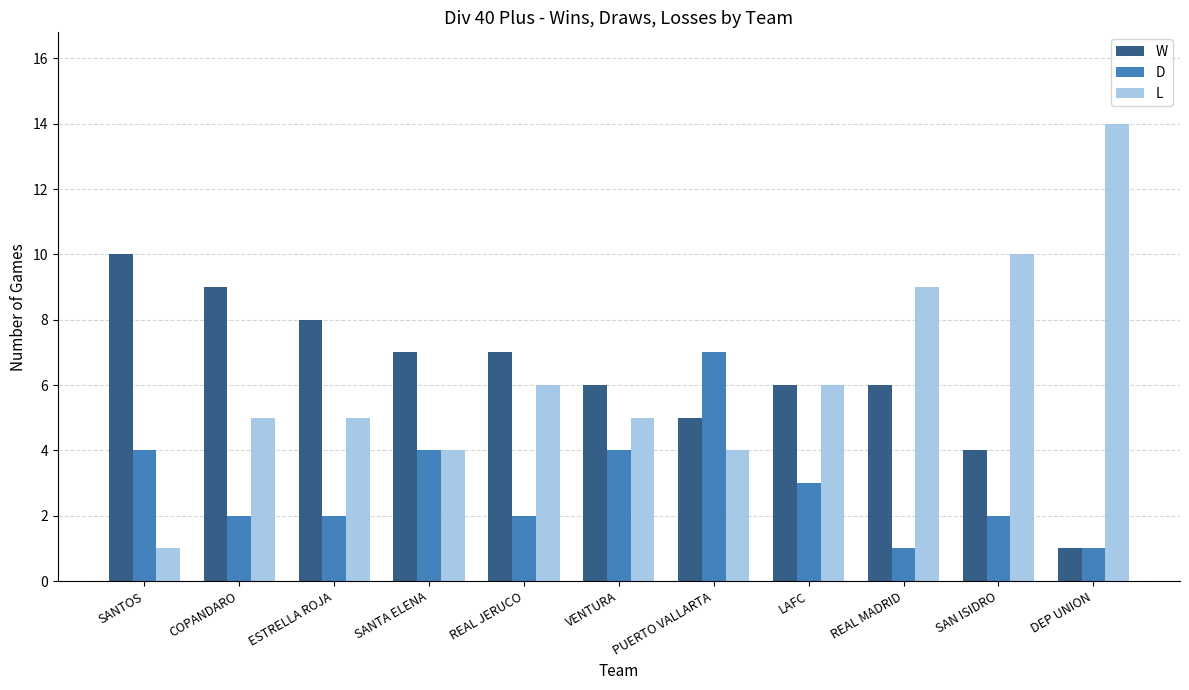

Read the W value at REAL JERUCO.

7